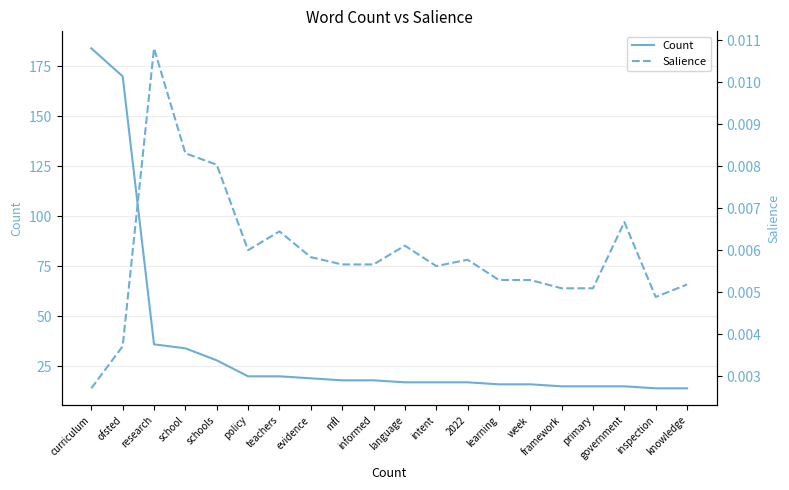

Reading left to right, what are all the values shown in this chart?

Count: 184.0	170.0	36.0	34.0	28.0	20.0	20.0	19.0	18.0	18.0	17.0	17.0	17.0	16.0	16.0	15.0	15.0	15.0	14.0	14.0
Salience: 0.0	0.0	0.0	0.0	0.0	0.0	0.0	0.0	0.0	0.0	0.0	0.0	0.0	0.0	0.0	0.0	0.0	0.0	0.0	0.0